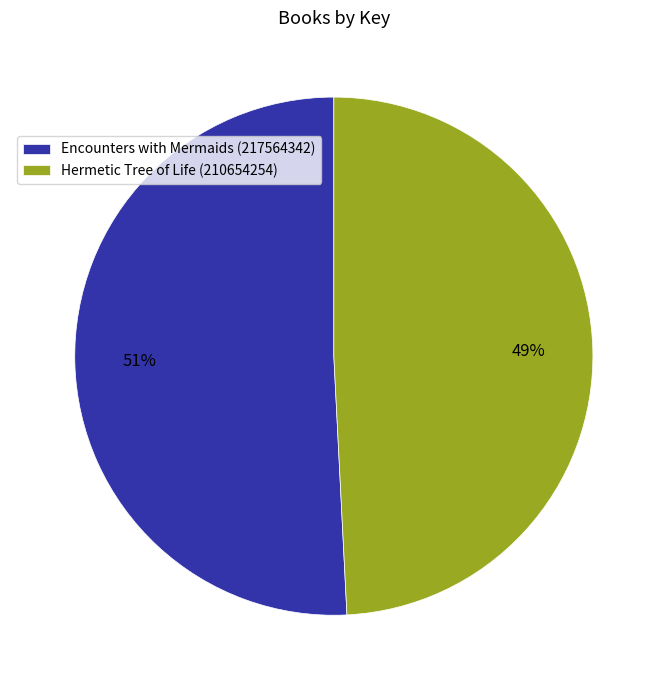

To the nearest percent, what is the difference between the Encounters with Mermaids (217564342) and Hermetic Tree of Life (210654254) slice percentages?

2%